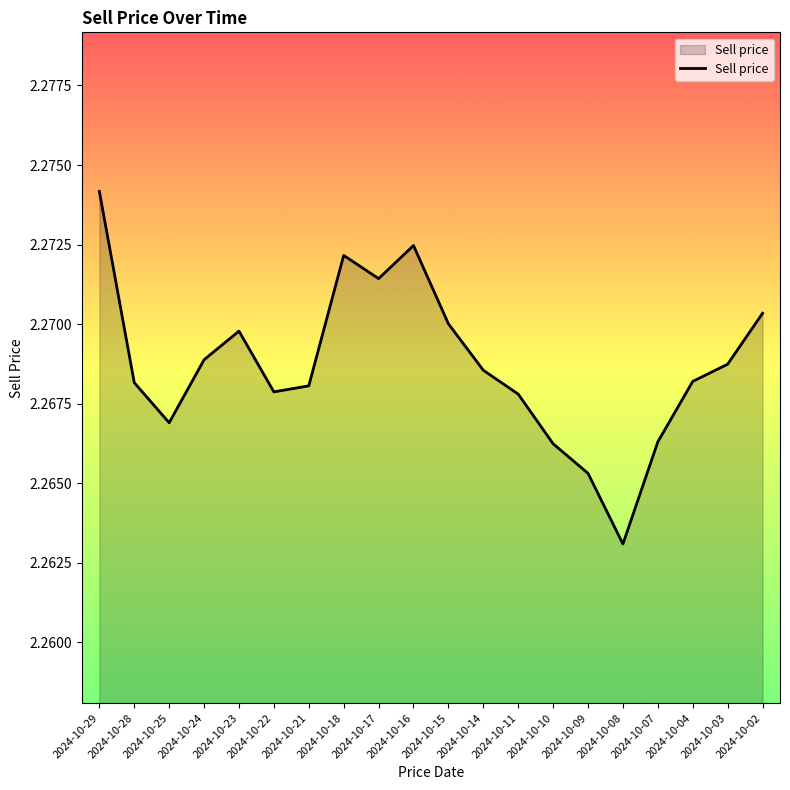

At which category does the chart reach its peak across all series?

2024-10-29